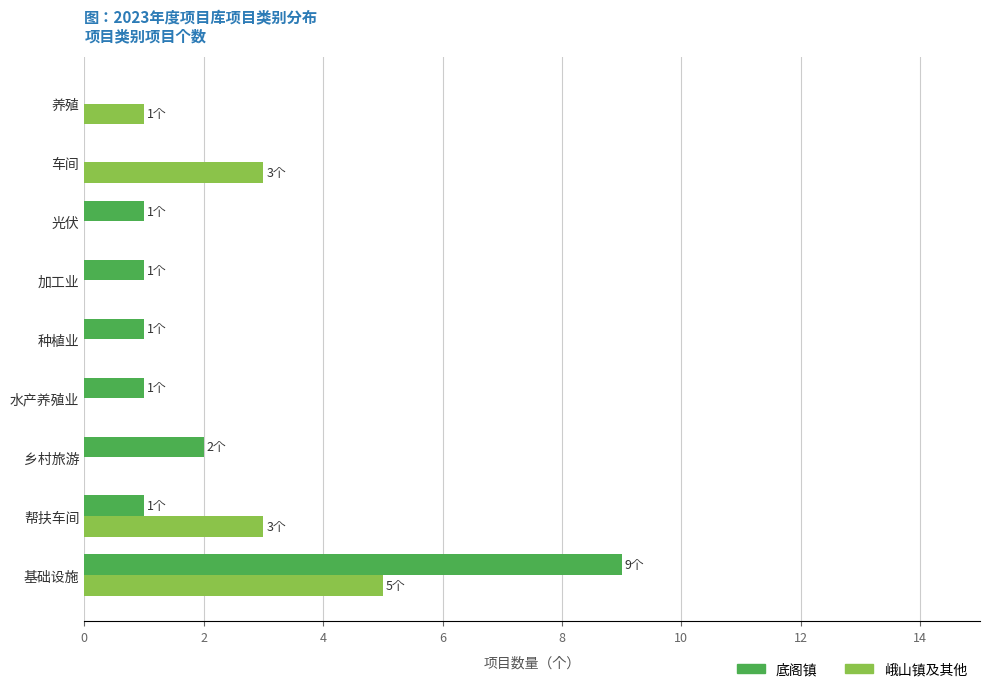

The 底阁镇 series shows 1 at 加工业. True or false?

True